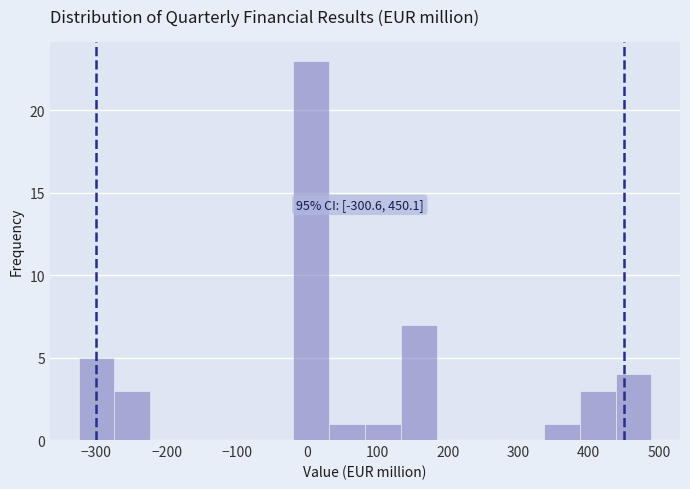

Which range on the x-axis has the tallest bar?

-20 to 30